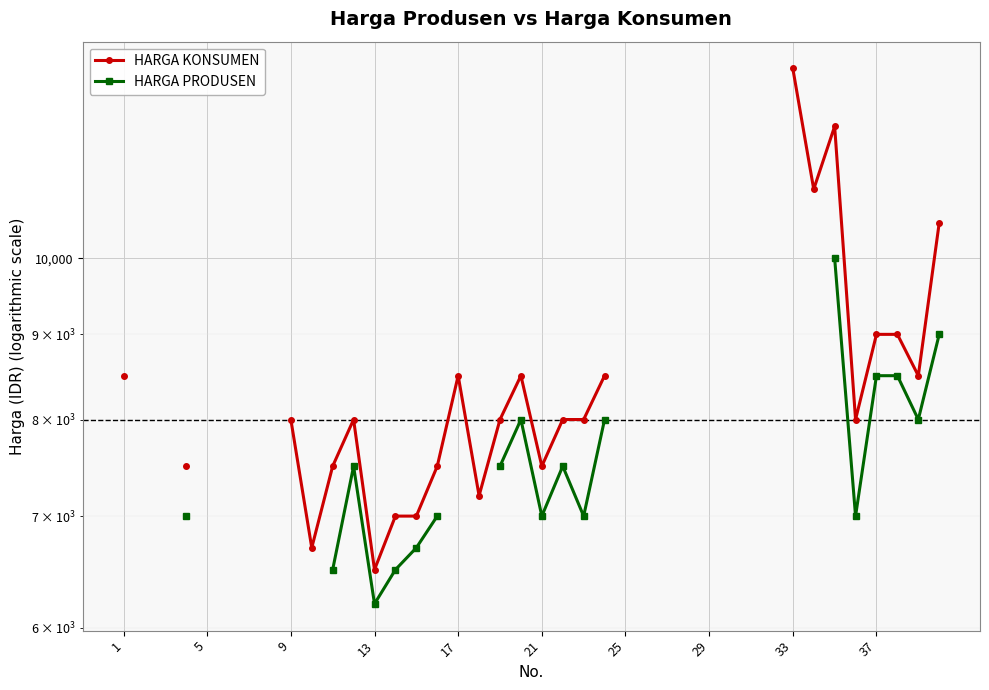

At how many categories does at least one series exceed 10056?

4